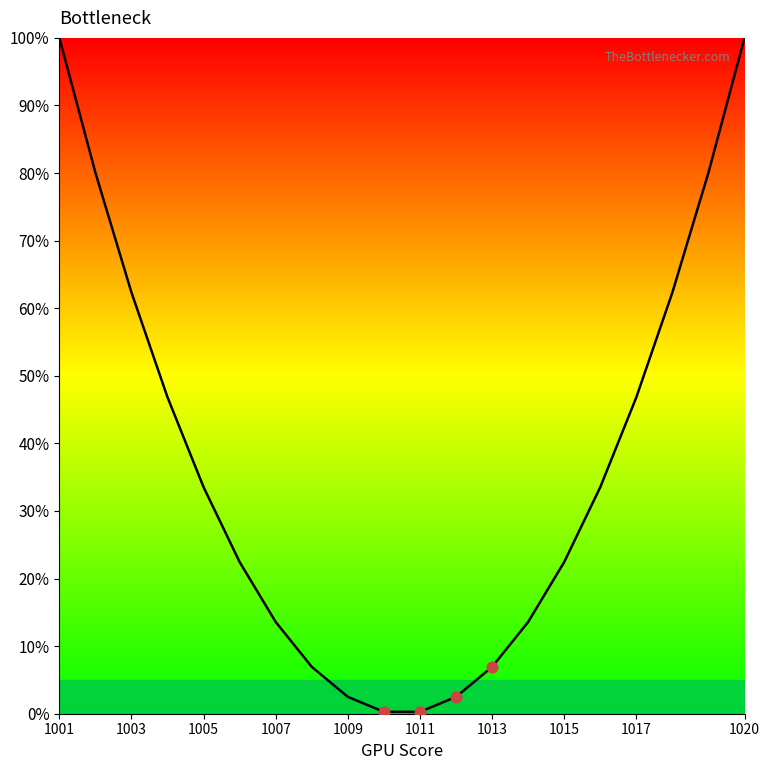

What is the greatest value displayed?

100.0